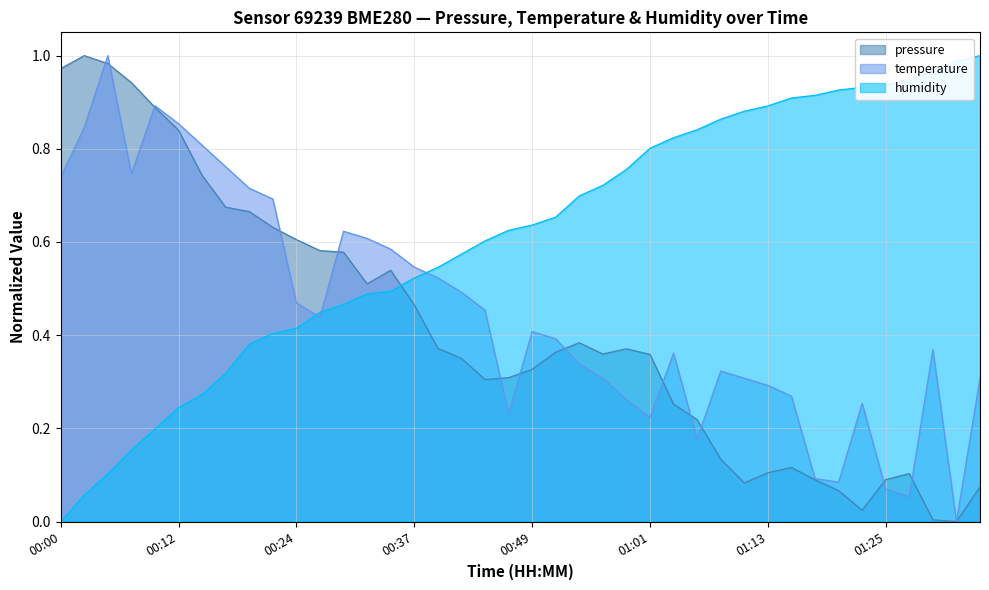

Between 00:39 and 00:24, which is larger?

00:24